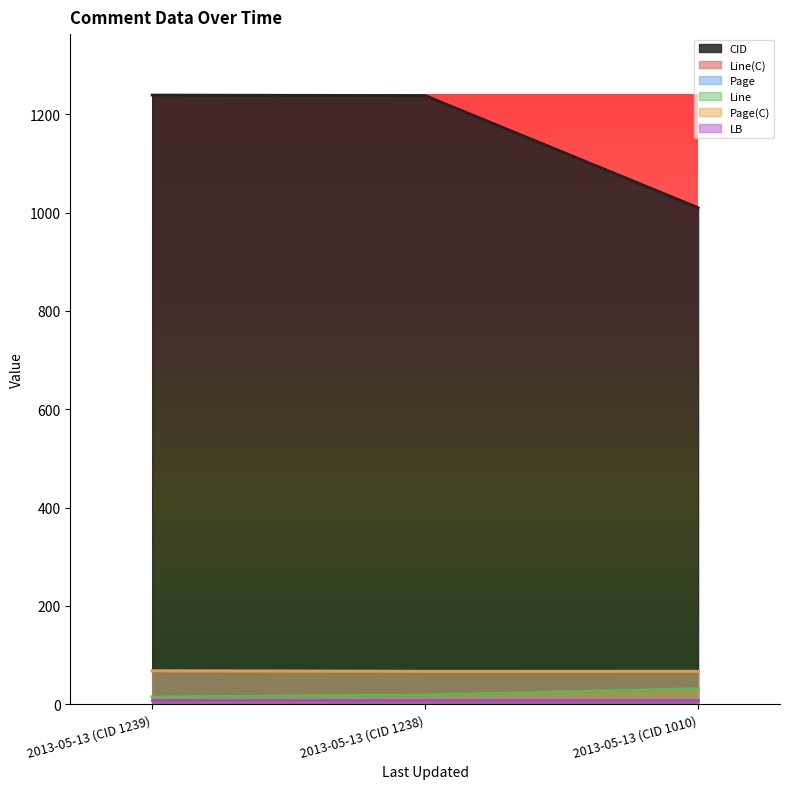

Which has a higher value, 2013-05-13 (CID 1010) or 2013-05-13 (CID 1239)?

2013-05-13 (CID 1239)